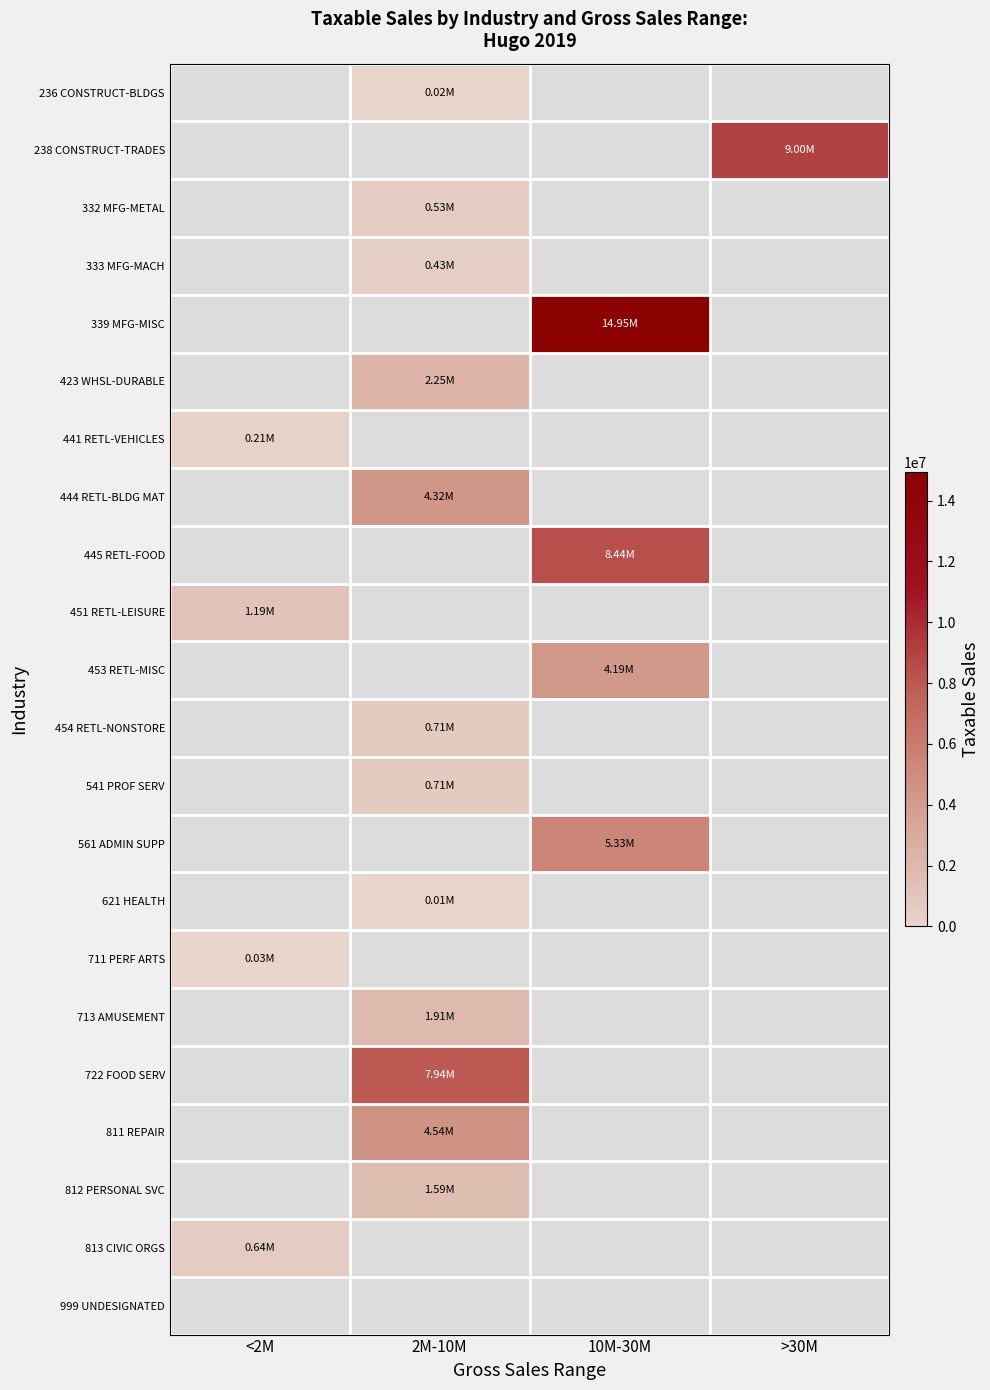

What is the total value across all series at 10M-30M?

32895329